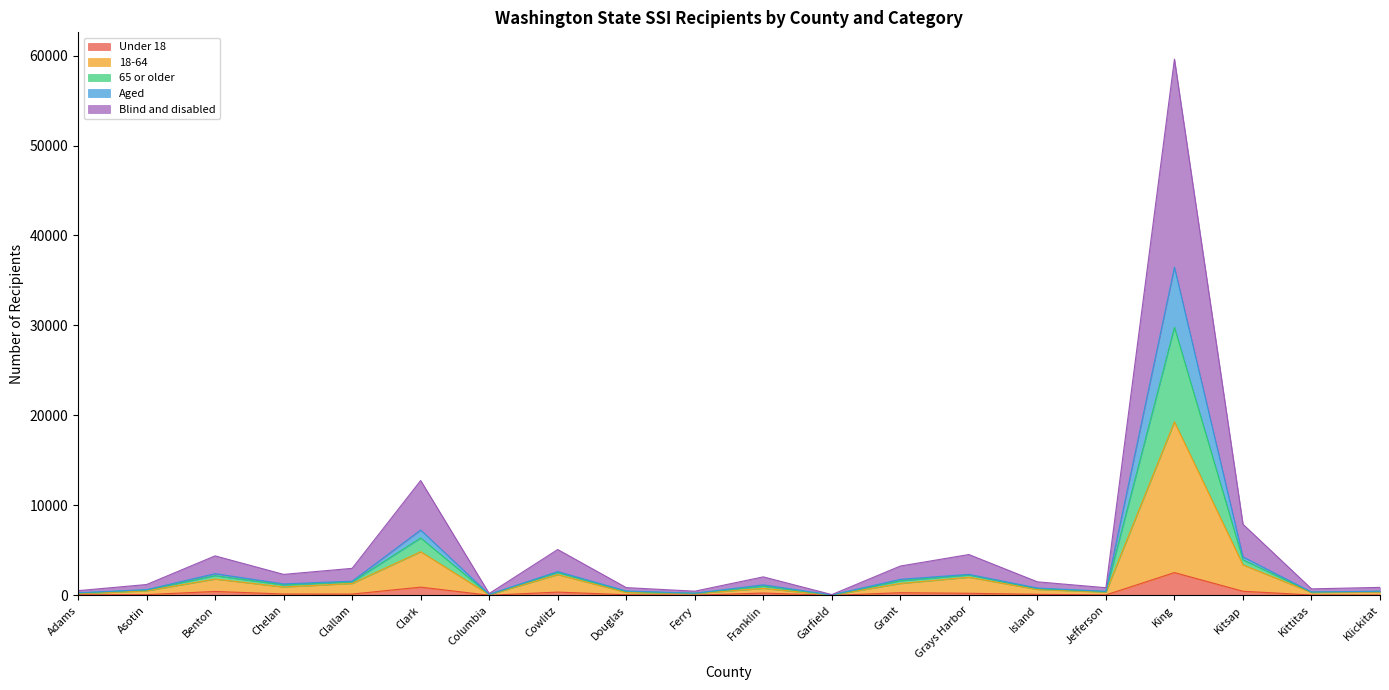

At which label does Under 18 reach its peak?

King